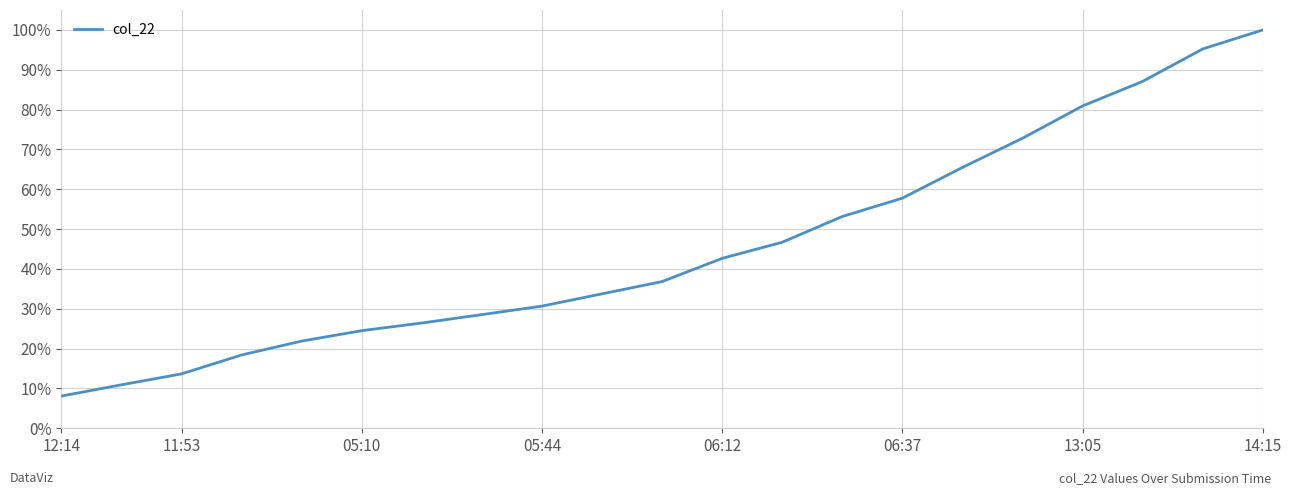

Is this an area chart (filled region under the line)?

No